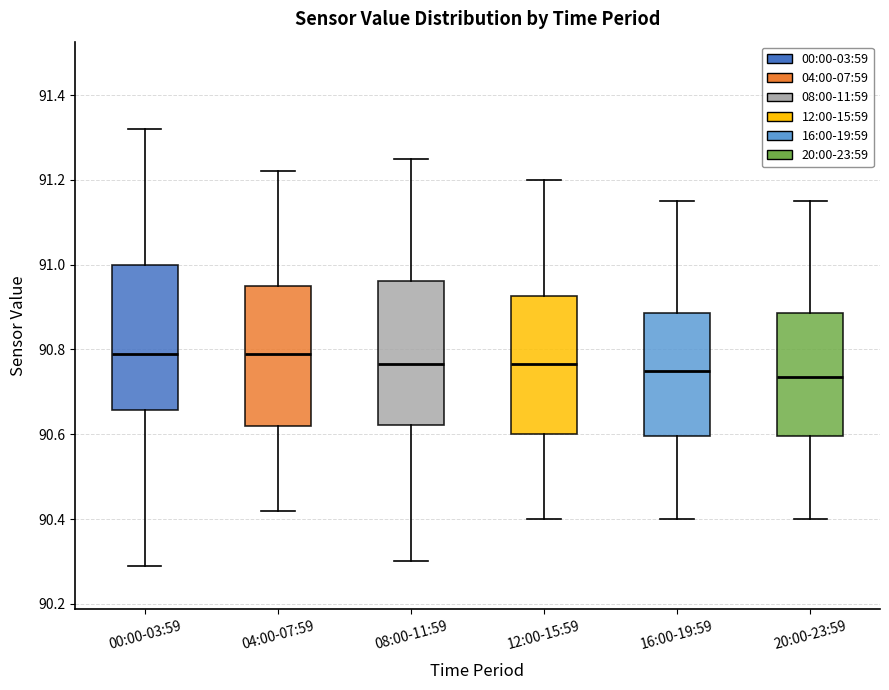

Where does the upper whisker of the box for 12:00-15:59 end on the y-axis? The values are not printed on the chart, so give them approximately, as read against the axis.

91.20